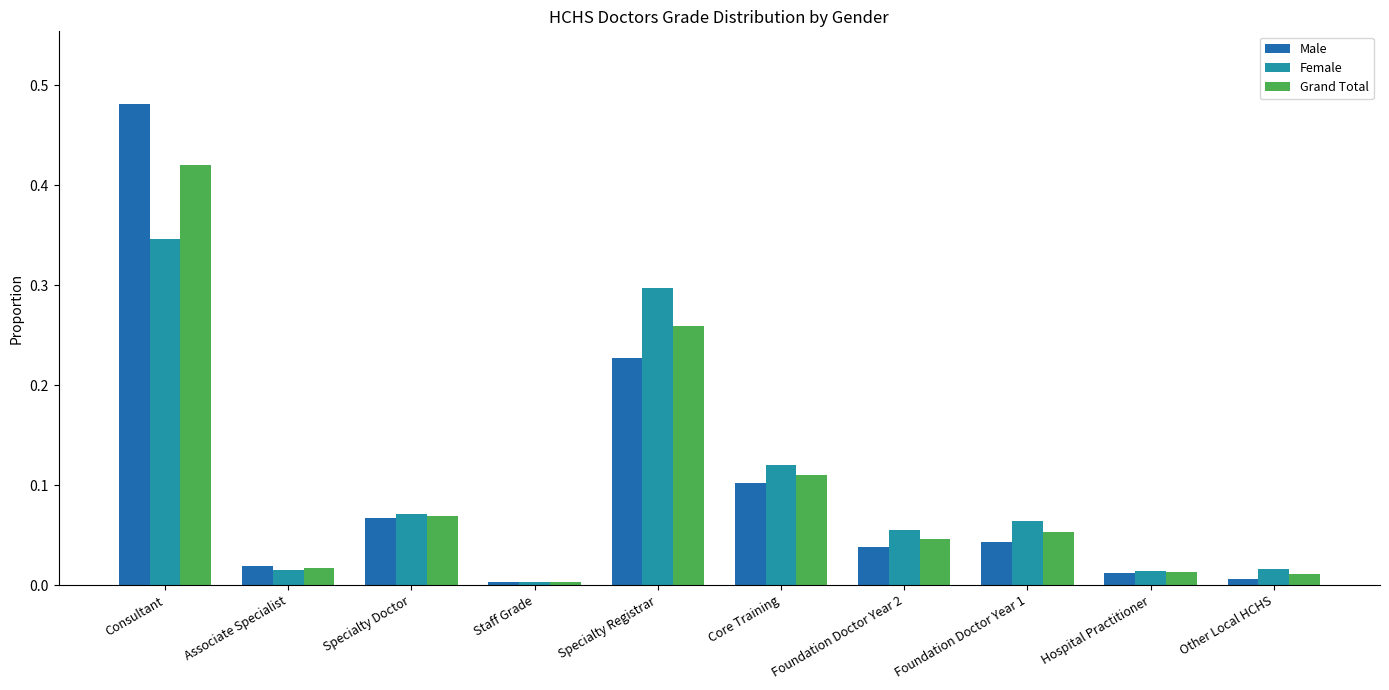

At which label does Female reach its peak?

Consultant